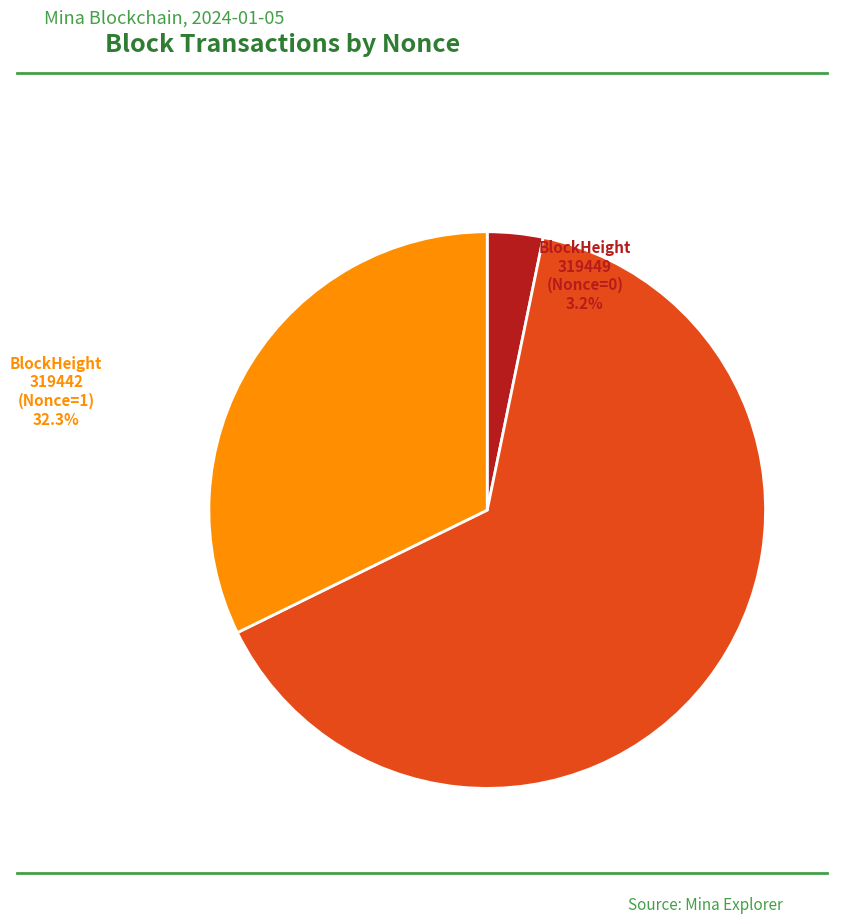

Does 319446 (Nonce=2) account for over 50% of the chart?

Yes